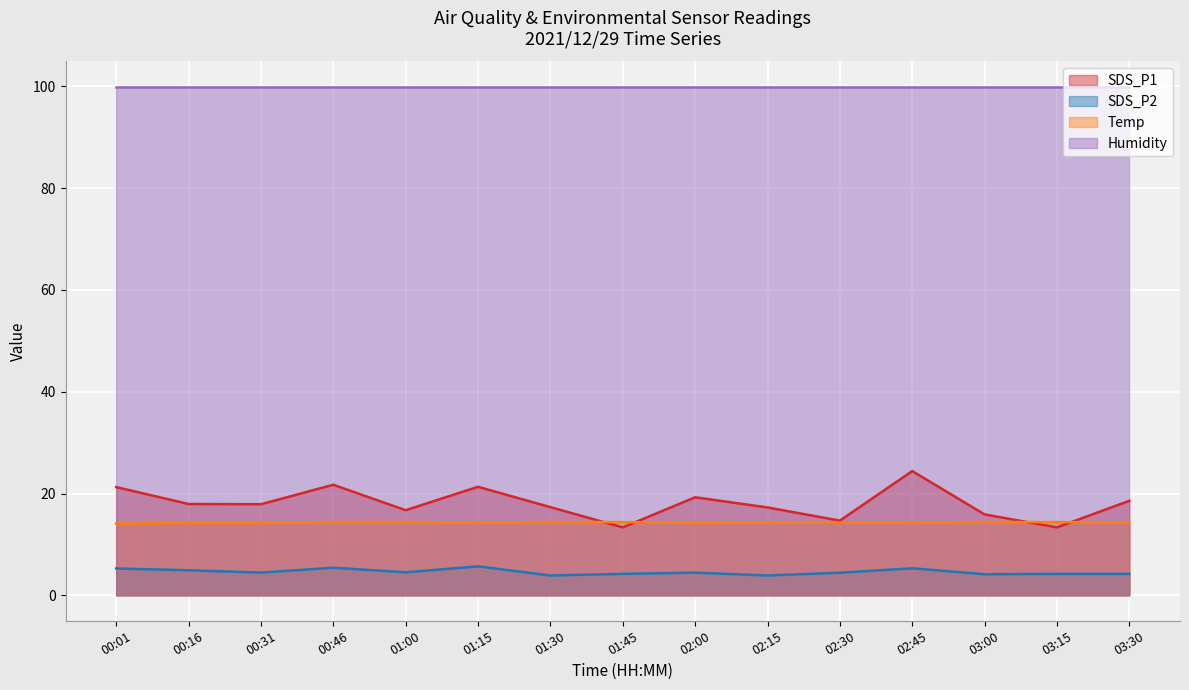

Which category has the highest value across all series?

02:45